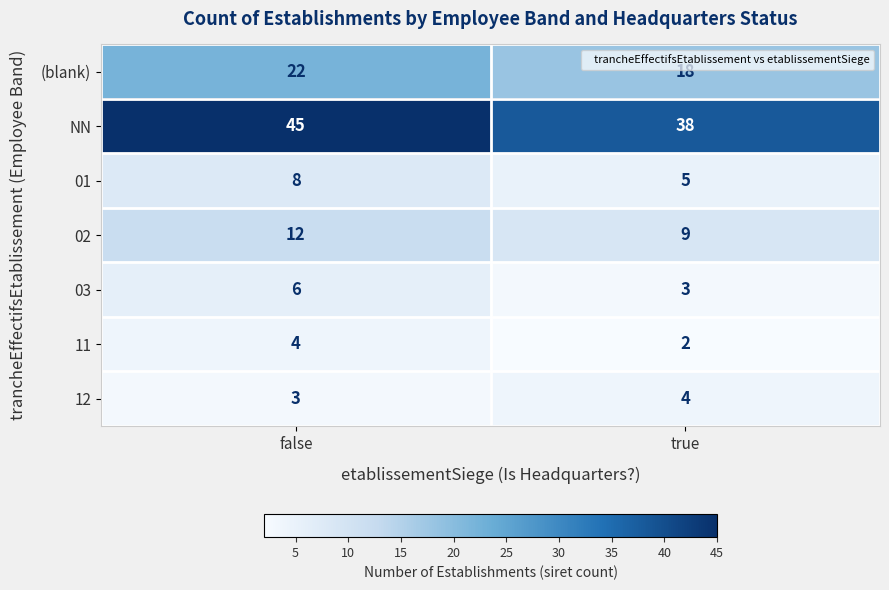

Between false and true, which series saw the biggest shift?

NN